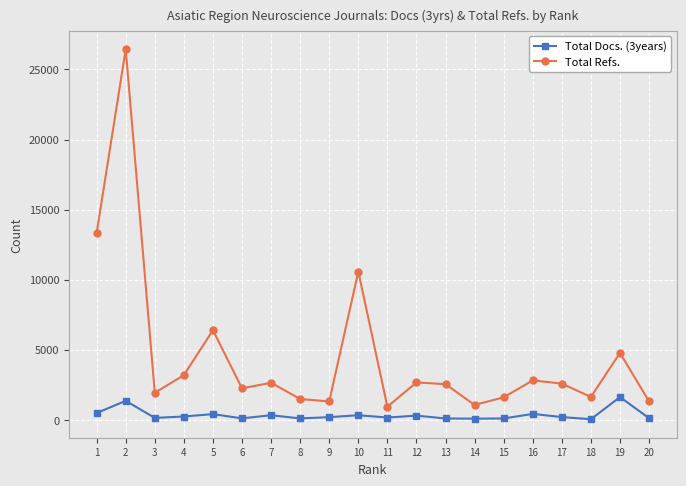

What is the value of the Total Docs. (3years) point at the 12th from the left?

305